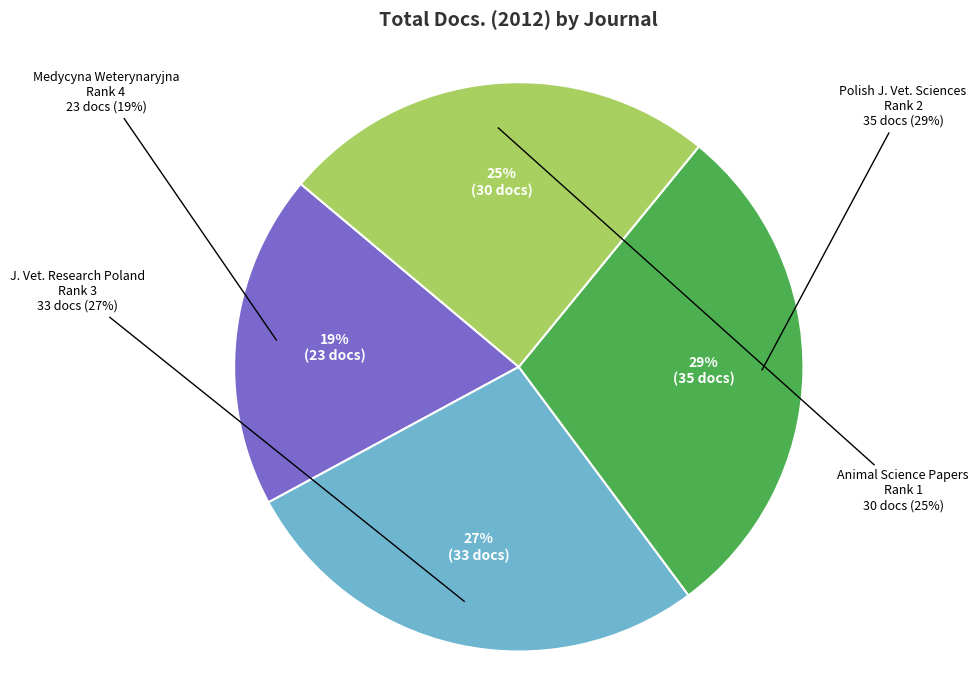

To the nearest percent, what is the difference between the Medycyna Weterynaryjna (Rank 4) and Polish Journal of Veterinary Sciences (Rank 2) slice percentages?

10%